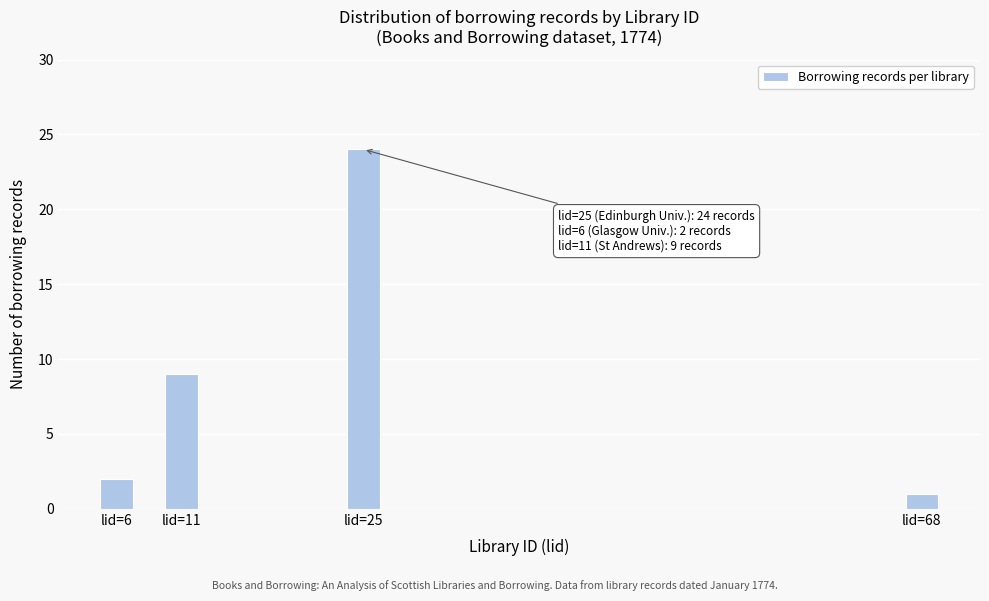

Reading left to right, list all the values displayed in this chart.

2	9	24	1